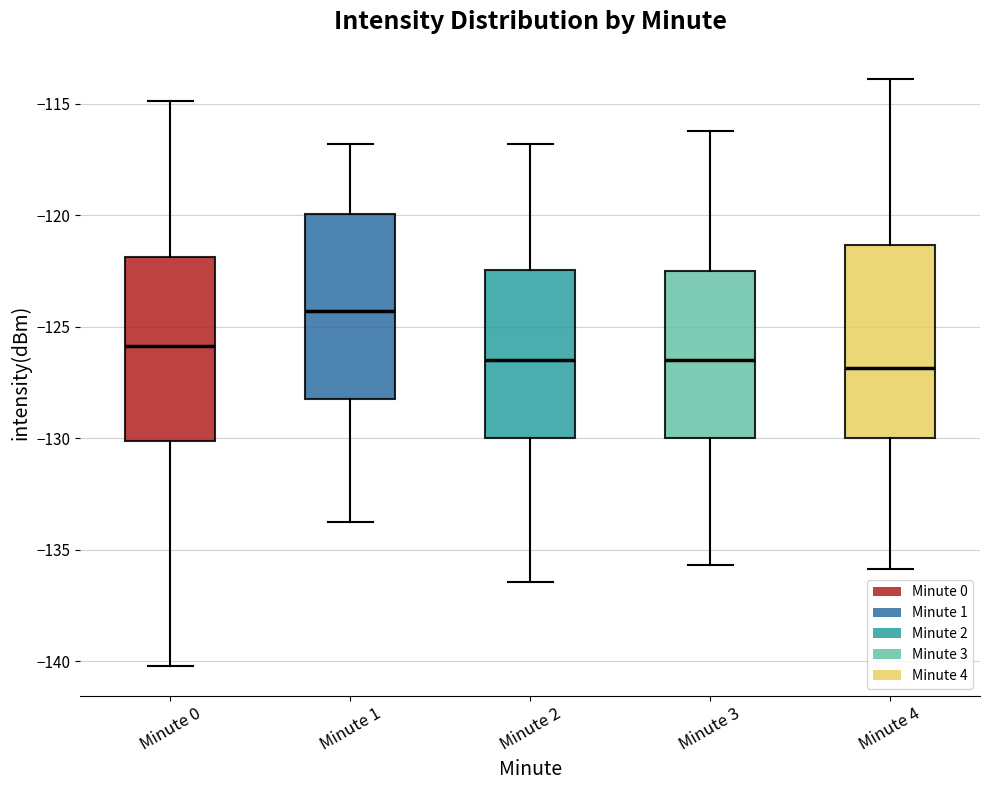

Reading left to right, read every box against the y-axis: the position of its median line, the range the box covers, and the ends of its whiskers. The values are not printed on the chart, so give them approximately, as read against the axis.

Minute 0: median -126.0, box -130.0 to -122.0, whiskers -140.0 to -115.0
Minute 1: median -124.5, box -128.0 to -120.0, whiskers -134.0 to -117.0
Minute 2: median -126.5, box -130.0 to -122.5, whiskers -136.5 to -117.0
Minute 3: median -126.5, box -130.0 to -122.5, whiskers -135.5 to -116.0
Minute 4: median -127.0, box -130.0 to -121.5, whiskers -136.0 to -114.0